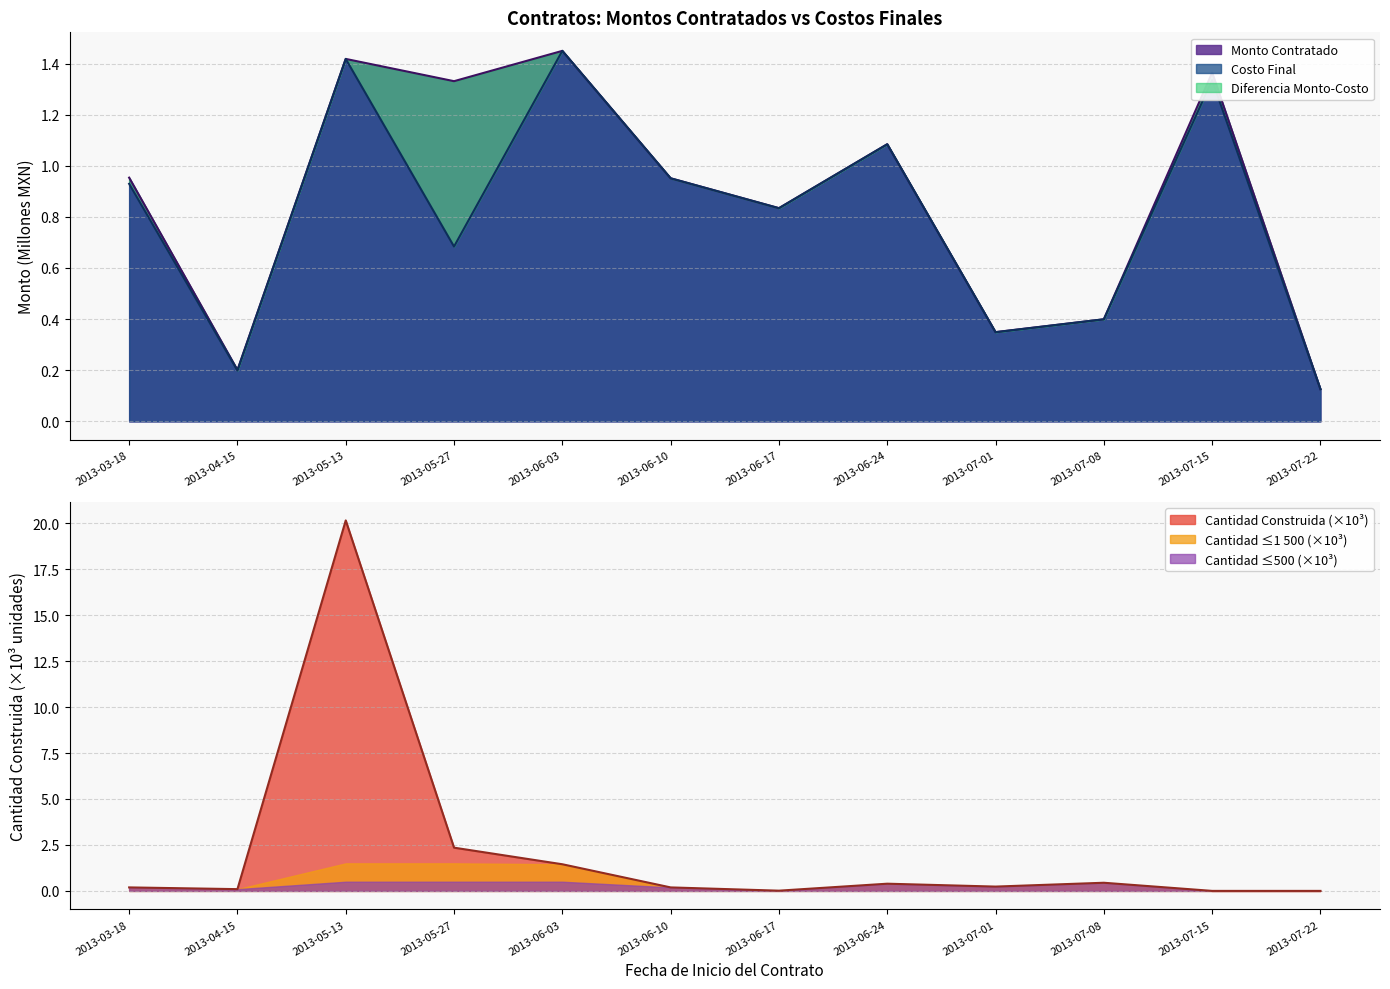

Where do Costo Final and Monto Contratado first cross each other?

2013-04-15 and 2013-05-13